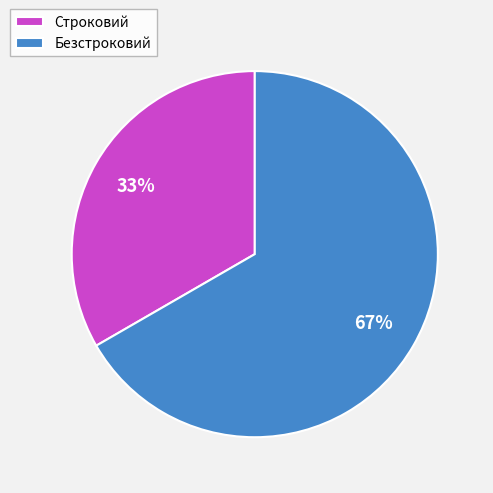

Which has a higher value, Строковий or Безстроковий?

Безстроковий